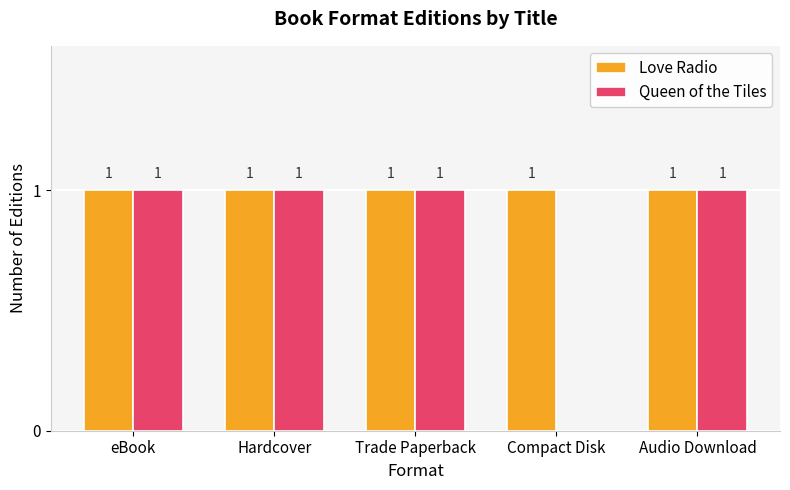

How many groups of bars are there?

5